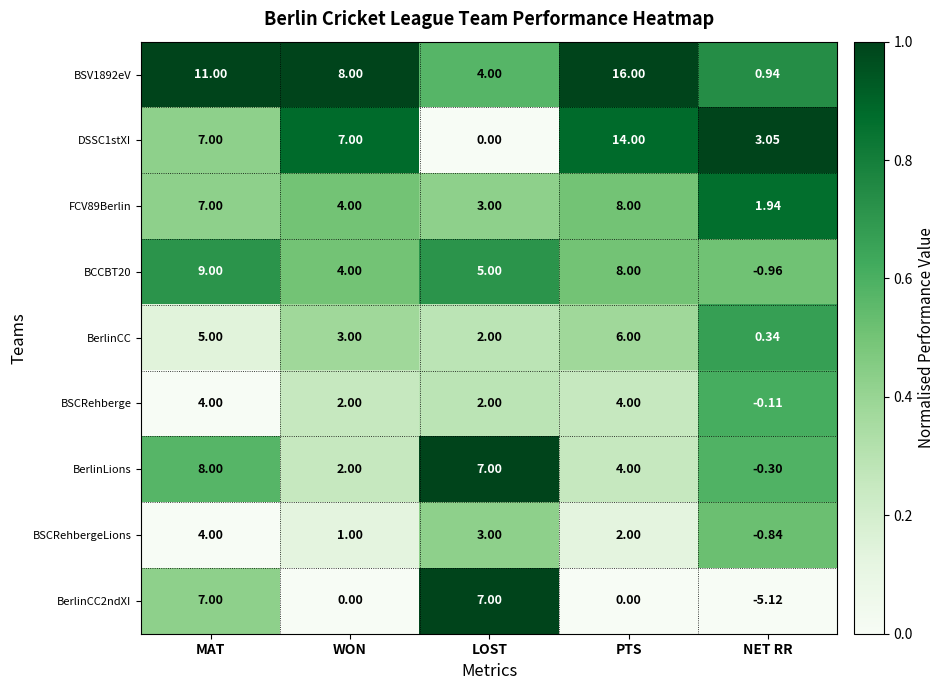

At which label does BerlinCC2ndXI first exceed 0?

MAT